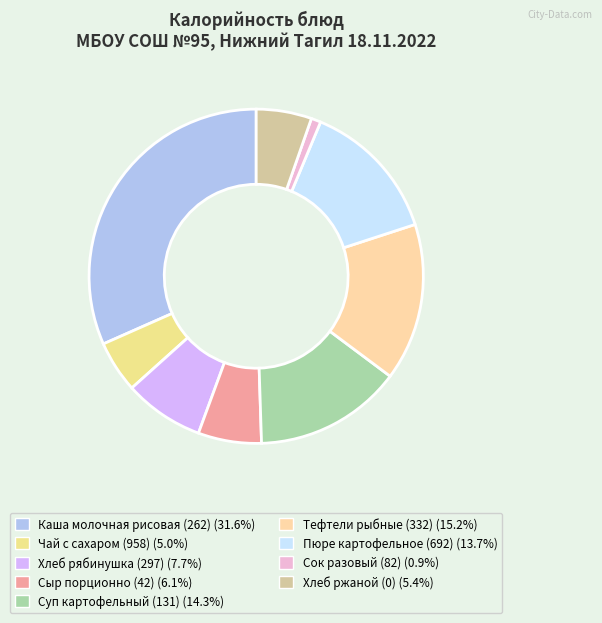

What is the smallest slice in the pie chart?

Сок разовый (82)